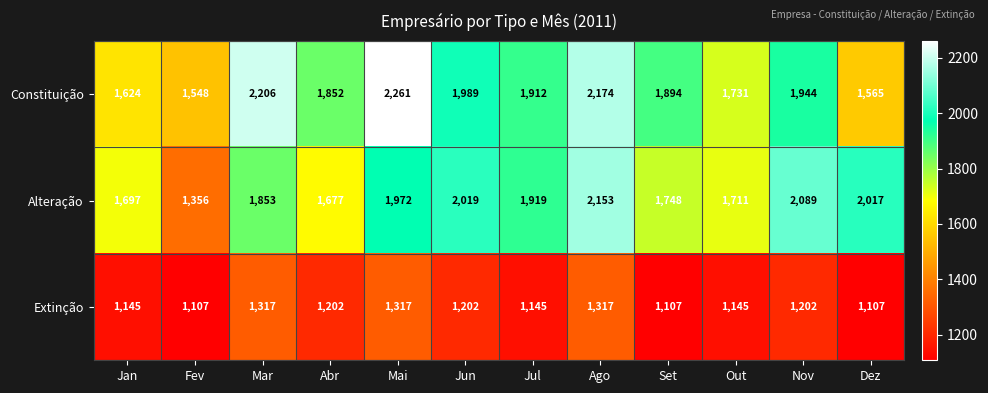

The value of Constituição at Dez is 2103. True or false?

False